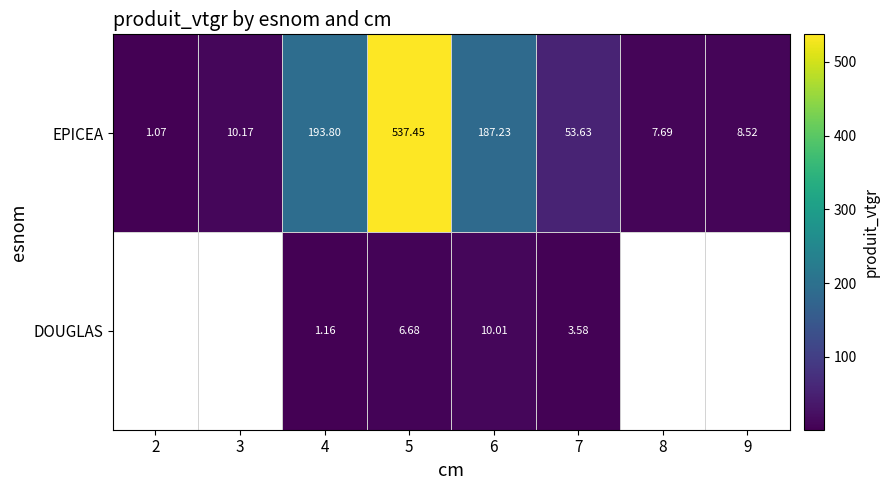

At which category is the sum across all series the highest?

5